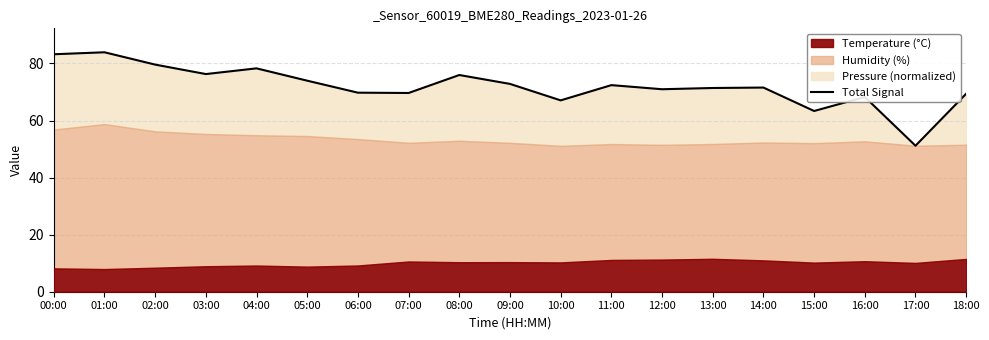

Count the number of values greater than 71.

11